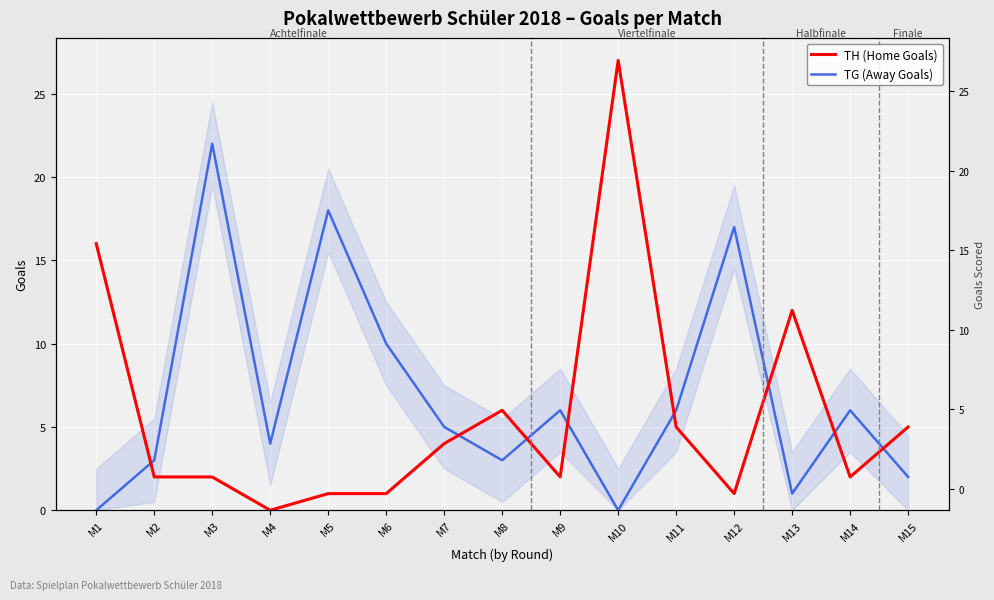

What is the value of the TH (Home Goals) point at the 1st from the left?

16